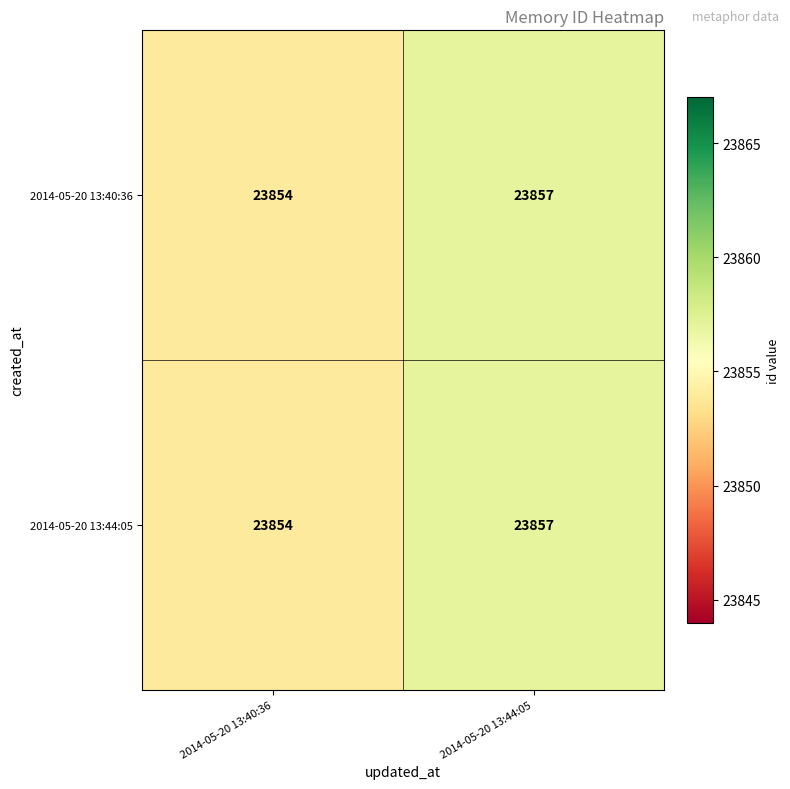

Count the number of data series in this chart.

2